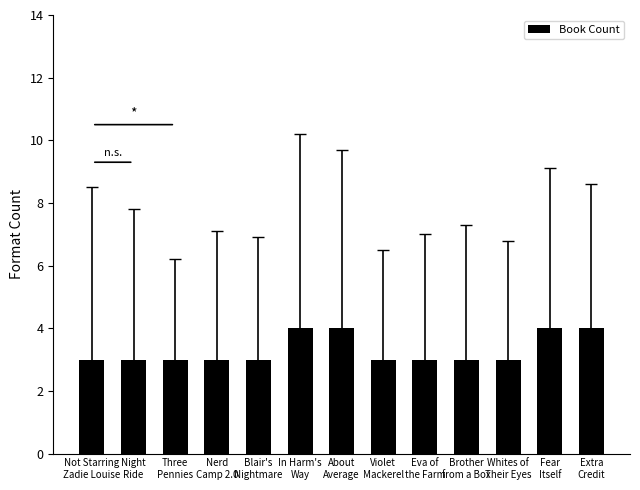

Reading left to right, list all the values displayed in this chart.

Not Starring
Zadie Louise=3	Night
Ride=3	Three
Pennies=3	Nerd
Camp 2.0=3	Blair's
Nightmare=3	In Harm's
Way=4	About
Average=4	Violet
Mackerel=3	Eva of
the Farm=3	Brother
from a Box=3	Whites of
Their Eyes=3	Fear
Itself=4	Extra
Credit=4